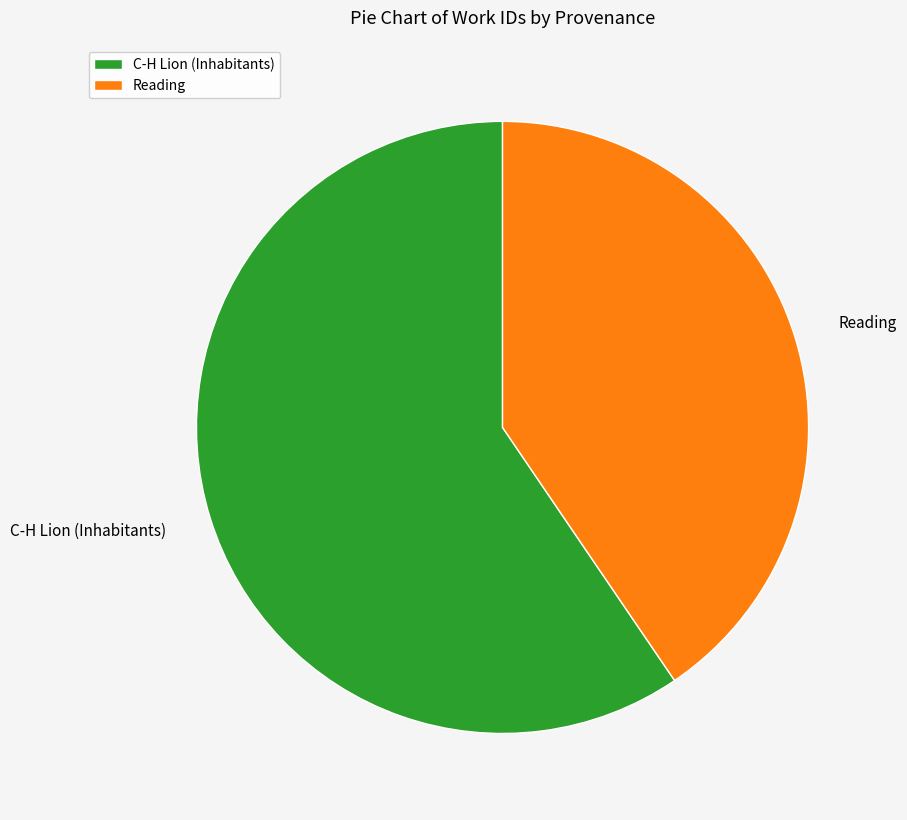

Which slice is the largest?

C-H Lion (Inhabitants)